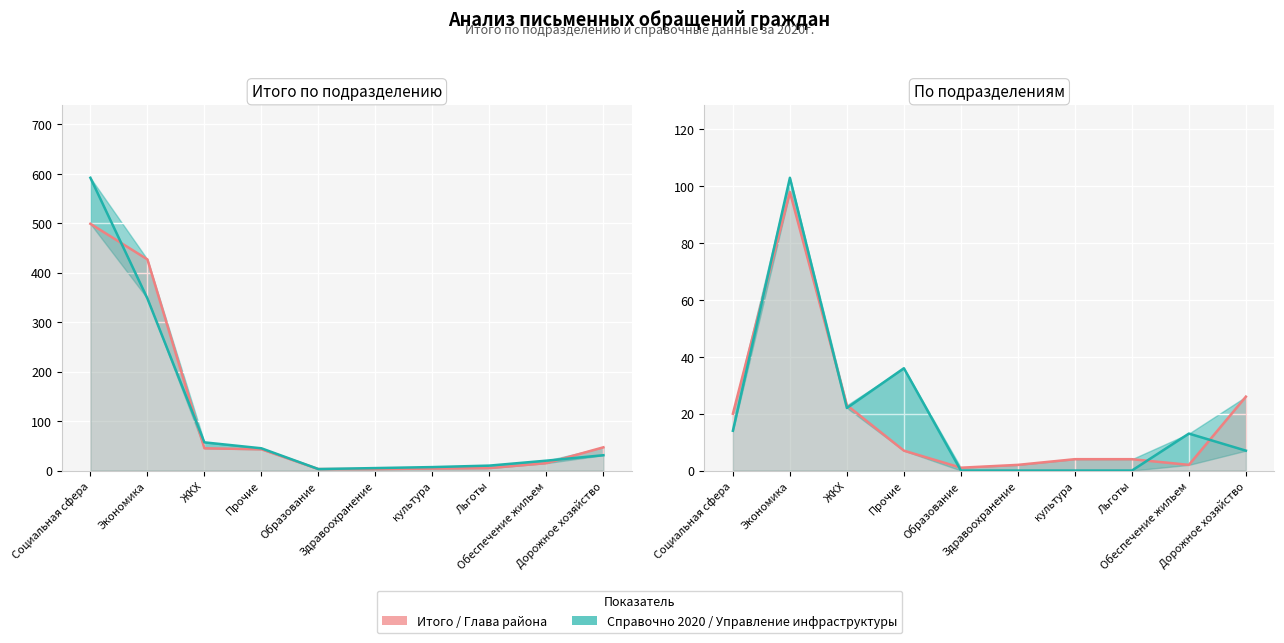

Between Социальная сфера and Образование, which series saw the biggest shift?

Справочно 2020